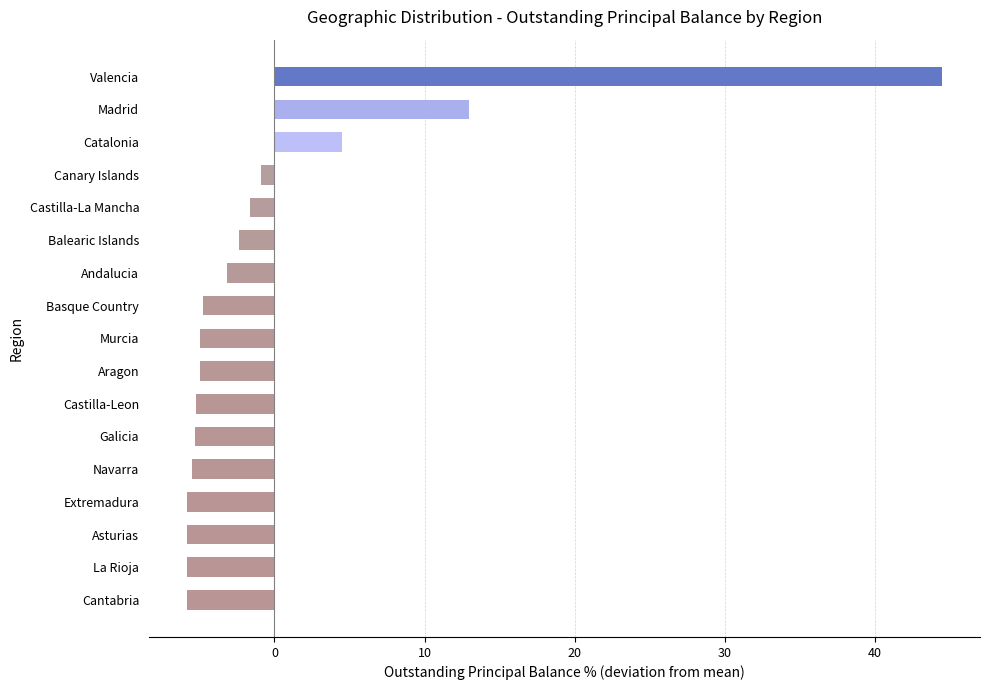

At which category does the chart reach its peak across all series?

Valencia